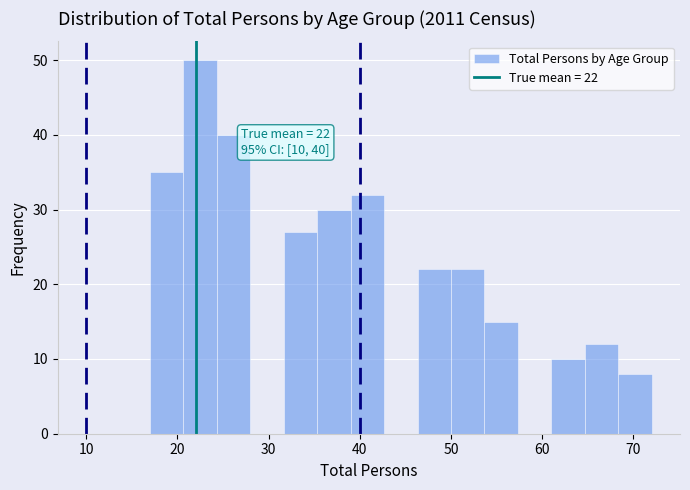

Read against the x-axis, roughly where is the centre of the tallest bar?

23